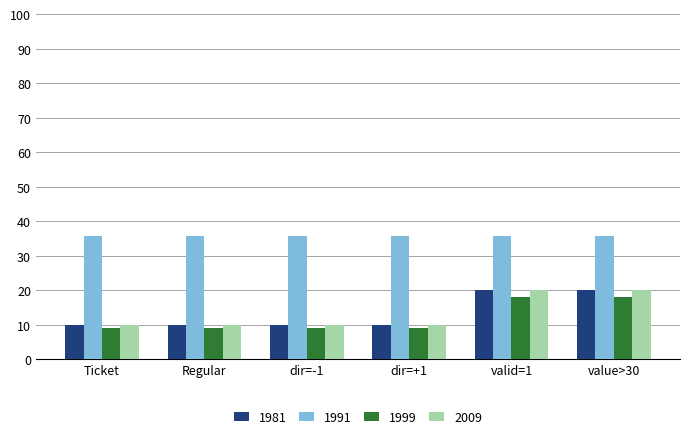

What is the maximum value shown in the chart?

35.7